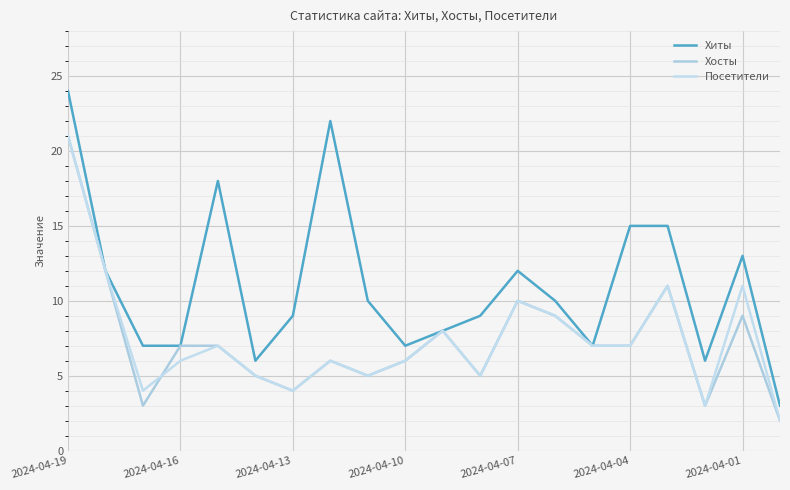

What is the maximum value shown in the chart?

24